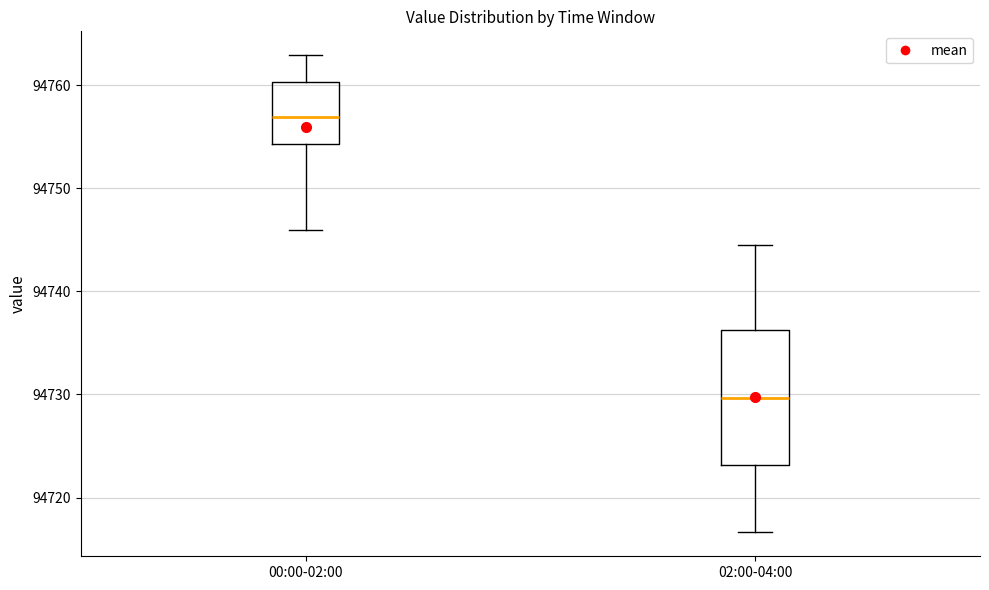

Which box's median line is the lowest?

02:00-04:00